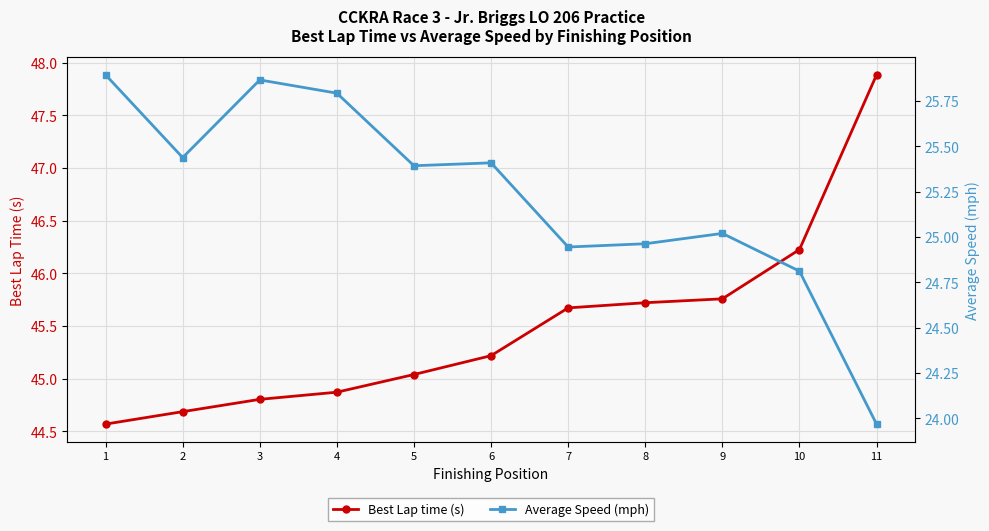

What is the difference between the highest and lowest values at 5?

19.6